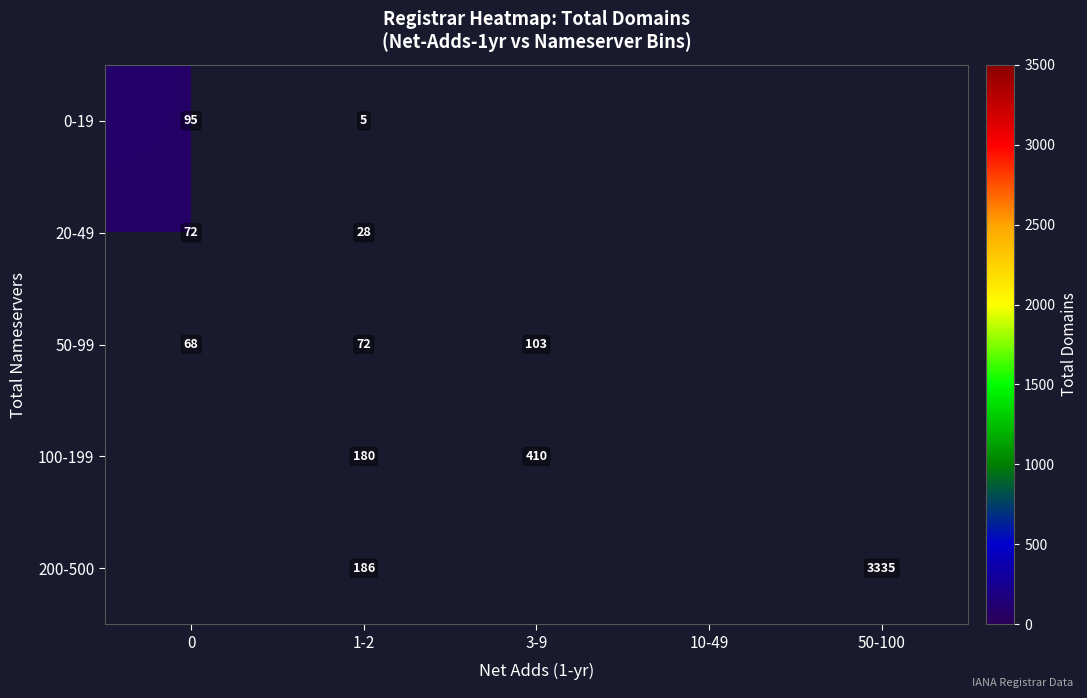

True or false: 200-500 has a value of 1075 at 50-100.

False